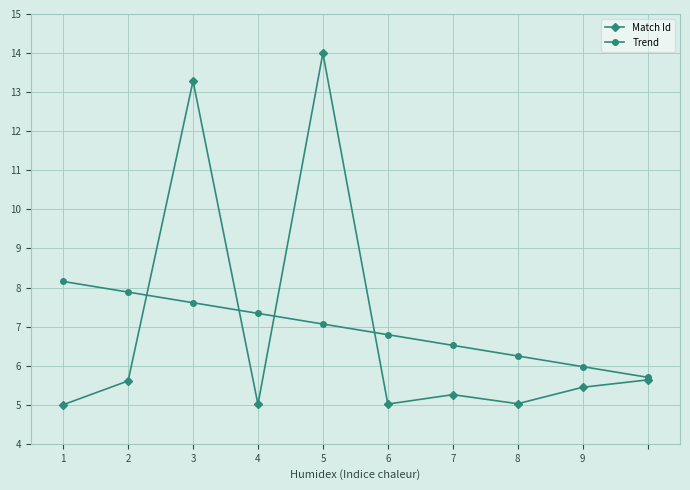

Rank the series by their maximum value, from lowest to highest.

Trend, Match Id